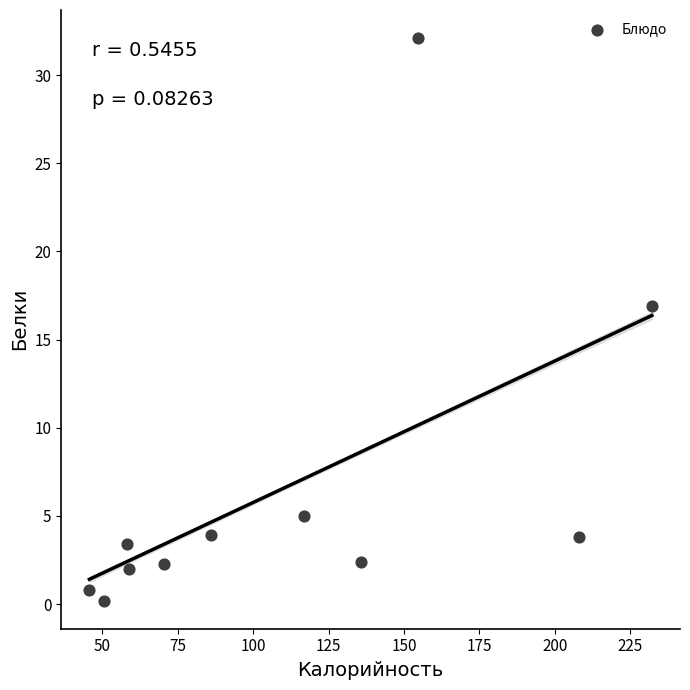

What is the average Y value?

6.6